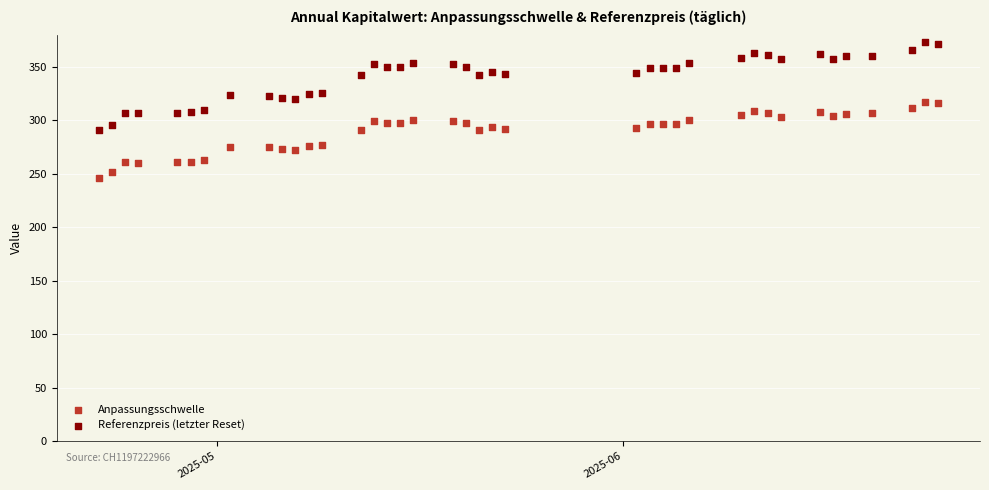

What are all the series names shown in the legend?

Anpassungsschwelle, Referenzpreis (letzter Reset)